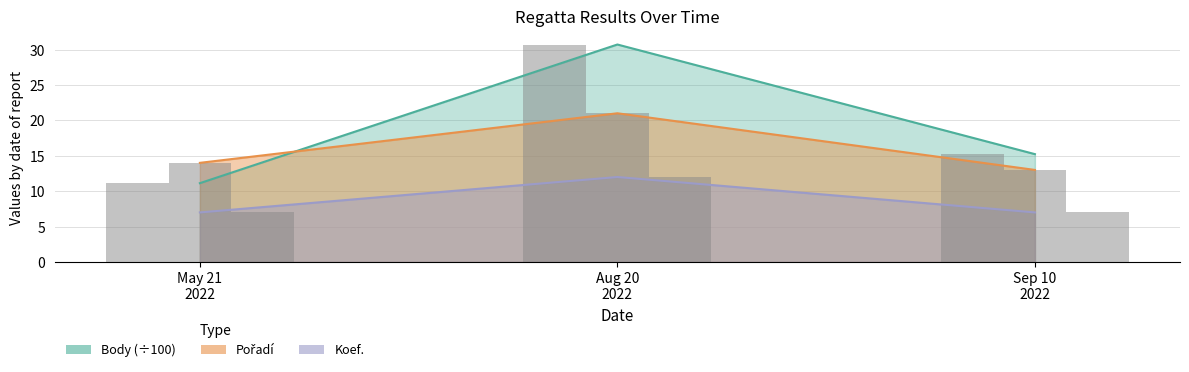

At how many categories does at least one series exceed 11?

3